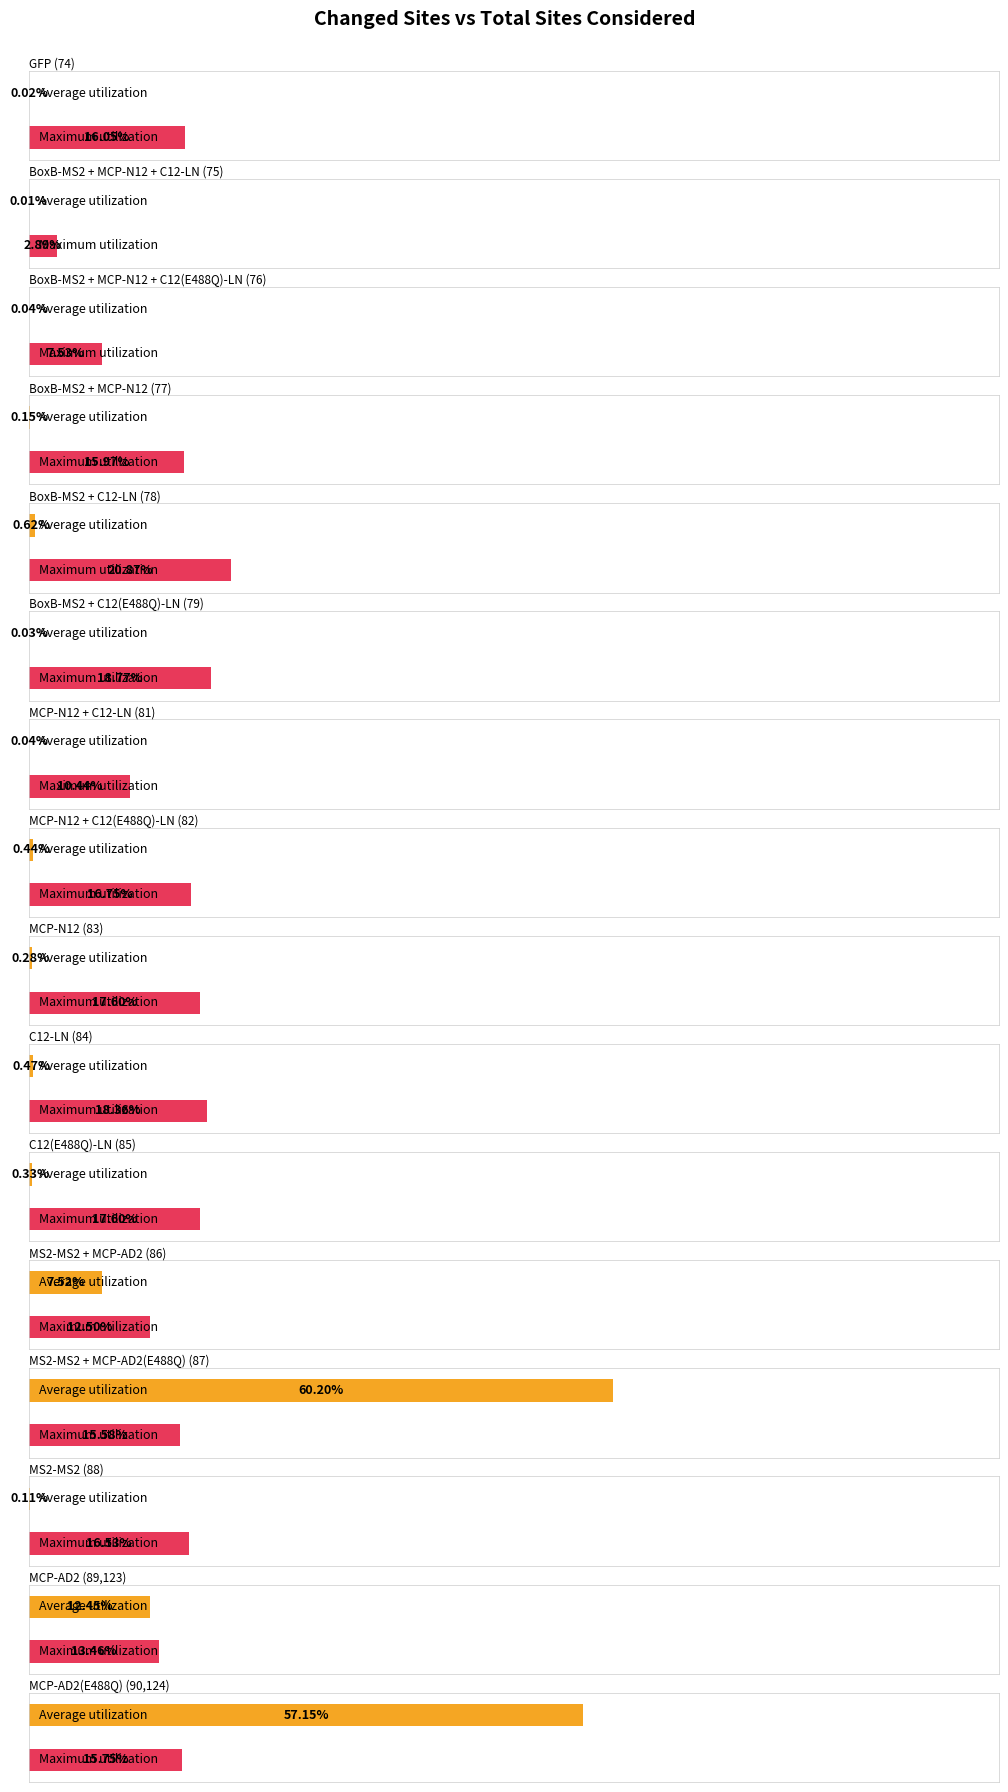

Between BoxB-MS2 + MCP-N12 + C12(E488Q)-LN (76) and MS2-MS2 + MCP-AD2 (86), which is larger?

MS2-MS2 + MCP-AD2 (86)